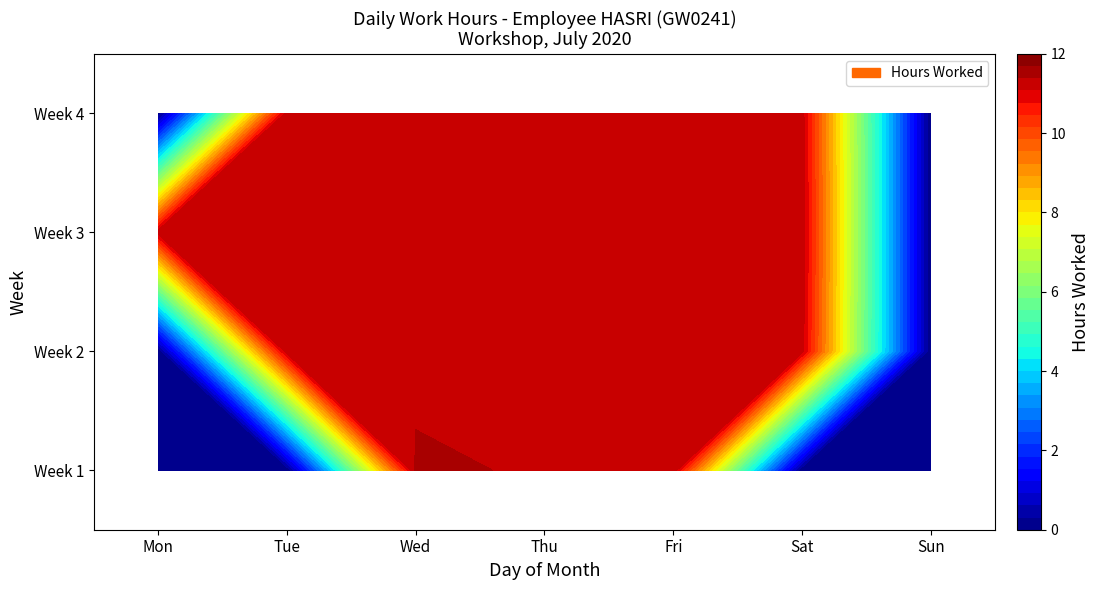

How many distinct data groups are displayed?

1